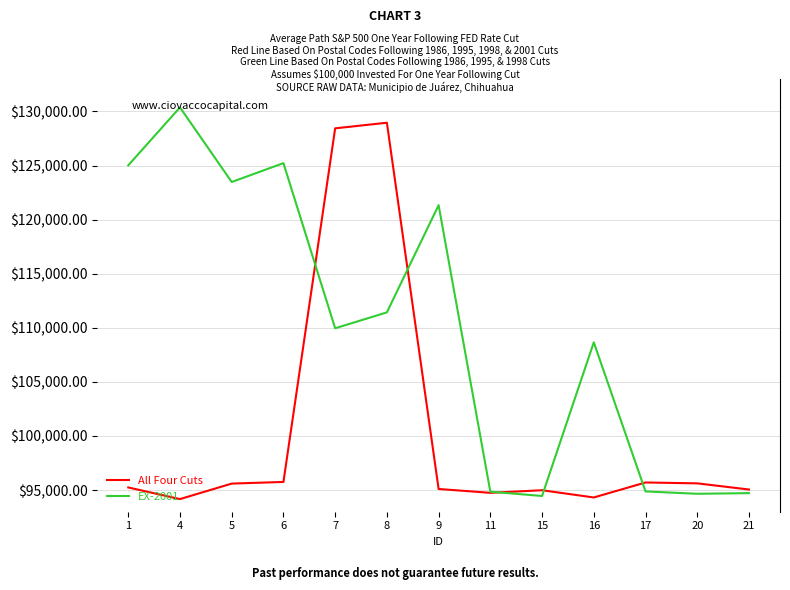

What is the maximum value for All Four Cuts?

128958.3